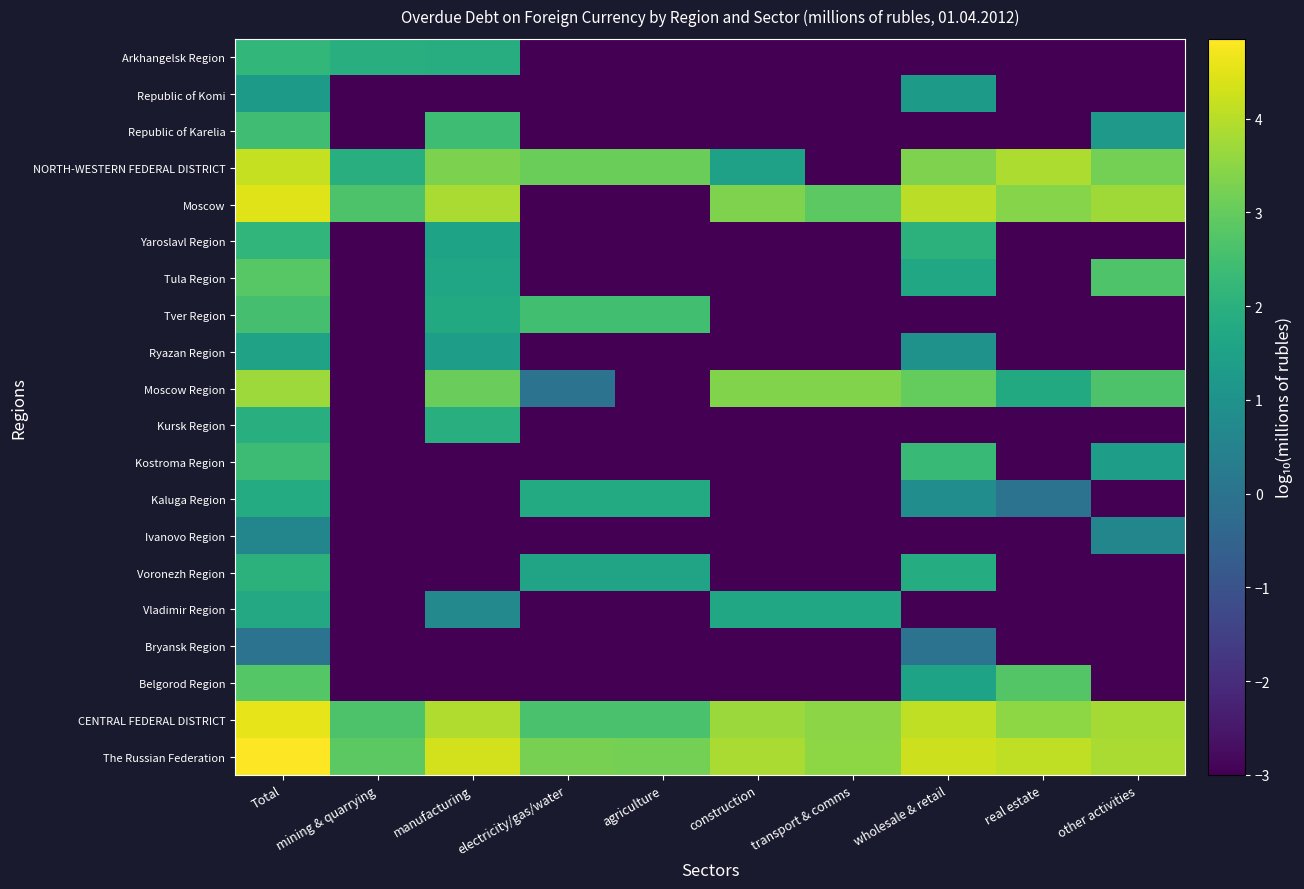

Reading right to left, extract all data points from this chart.

The Russian Federation: other activities=3.8	real estate=4.1	wholesale & retail=4.2	transport & comms=3.5	construction=3.9	agriculture=3.2	electricity/gas/water=3.2	manufacturing=4.3	mining & quarrying=2.9	Total=4.9
CENTRAL FEDERAL DISTRICT: other activities=3.8	real estate=3.5	wholesale & retail=4.1	transport & comms=3.5	construction=3.7	agriculture=2.6	electricity/gas/water=2.6	manufacturing=3.9	mining & quarrying=2.7	Total=4.6
Belgorod Region: other activities=-3.0	real estate=2.8	wholesale & retail=1.6	transport & comms=-3.0	construction=-3.0	agriculture=-3.0	electricity/gas/water=-3.0	manufacturing=-3.0	mining & quarrying=-3.0	Total=2.8
Bryansk Region: other activities=-3.0	real estate=-3.0	wholesale & retail=0.0	transport & comms=-3.0	construction=-3.0	agriculture=-3.0	electricity/gas/water=-3.0	manufacturing=-3.0	mining & quarrying=-3.0	Total=0.0
Vladimir Region: other activities=-3.0	real estate=-3.0	wholesale & retail=-3.0	transport & comms=1.7	construction=1.7	agriculture=-3.0	electricity/gas/water=-3.0	manufacturing=0.7	mining & quarrying=-3.0	Total=1.7
Voronezh Region: other activities=-3.0	real estate=-3.0	wholesale & retail=1.9	transport & comms=-3.0	construction=-3.0	agriculture=1.6	electricity/gas/water=1.6	manufacturing=-3.0	mining & quarrying=-3.0	Total=2.1
Ivanovo Region: other activities=0.6	real estate=-3.0	wholesale & retail=-3.0	transport & comms=-3.0	construction=-3.0	agriculture=-3.0	electricity/gas/water=-3.0	manufacturing=-3.0	mining & quarrying=-3.0	Total=0.6
Kaluga Region: other activities=-3.0	real estate=0.0	wholesale & retail=0.8	transport & comms=-3.0	construction=-3.0	agriculture=1.8	electricity/gas/water=1.8	manufacturing=-3.0	mining & quarrying=-3.0	Total=1.8
Kostroma Region: other activities=1.4	real estate=-3.0	wholesale & retail=2.3	transport & comms=-3.0	construction=-3.0	agriculture=-3.0	electricity/gas/water=-3.0	manufacturing=-3.0	mining & quarrying=-3.0	Total=2.4
Kursk Region: other activities=-3.0	real estate=-3.0	wholesale & retail=-3.0	transport & comms=-3.0	construction=-3.0	agriculture=-3.0	electricity/gas/water=-3.0	manufacturing=1.9	mining & quarrying=-3.0	Total=1.9
Moscow Region: other activities=2.6	real estate=1.8	wholesale & retail=3.0	transport & comms=3.4	construction=3.4	agriculture=-3.0	electricity/gas/water=0.0	manufacturing=3.1	mining & quarrying=-3.0	Total=3.7
Ryazan Region: other activities=-3.0	real estate=-3.0	wholesale & retail=1.0	transport & comms=-3.0	construction=-3.0	agriculture=-3.0	electricity/gas/water=-3.0	manufacturing=1.4	mining & quarrying=-3.0	Total=1.5
Tver Region: other activities=-3.0	real estate=-3.0	wholesale & retail=-3.0	transport & comms=-3.0	construction=-3.0	agriculture=2.5	electricity/gas/water=2.5	manufacturing=1.8	mining & quarrying=-3.0	Total=2.5
Tula Region: other activities=2.7	real estate=-3.0	wholesale & retail=1.7	transport & comms=-3.0	construction=-3.0	agriculture=-3.0	electricity/gas/water=-3.0	manufacturing=1.6	mining & quarrying=-3.0	Total=2.8
Yaroslavl Region: other activities=-3.0	real estate=-3.0	wholesale & retail=2.0	transport & comms=-3.0	construction=-3.0	agriculture=-3.0	electricity/gas/water=-3.0	manufacturing=1.5	mining & quarrying=-3.0	Total=2.2
Moscow: other activities=3.7	real estate=3.4	wholesale & retail=4.0	transport & comms=2.9	construction=3.3	agriculture=-3.0	electricity/gas/water=-3.0	manufacturing=3.8	mining & quarrying=2.7	Total=4.5
NORTH-WESTERN FEDERAL DISTRICT: other activities=3.2	real estate=3.9	wholesale & retail=3.3	transport & comms=-3.0	construction=1.5	agriculture=3.1	electricity/gas/water=3.1	manufacturing=3.3	mining & quarrying=1.9	Total=4.2
Republic of Karelia: other activities=1.2	real estate=-3.0	wholesale & retail=-3.0	transport & comms=-3.0	construction=-3.0	agriculture=-3.0	electricity/gas/water=-3.0	manufacturing=2.4	mining & quarrying=-3.0	Total=2.5
Republic of Komi: other activities=-3.0	real estate=-3.0	wholesale & retail=1.3	transport & comms=-3.0	construction=-3.0	agriculture=-3.0	electricity/gas/water=-3.0	manufacturing=-3.0	mining & quarrying=-3.0	Total=1.3
Arkhangelsk Region: other activities=-3.0	real estate=-3.0	wholesale & retail=-3.0	transport & comms=-3.0	construction=-3.0	agriculture=-3.0	electricity/gas/water=-3.0	manufacturing=1.9	mining & quarrying=1.9	Total=2.2